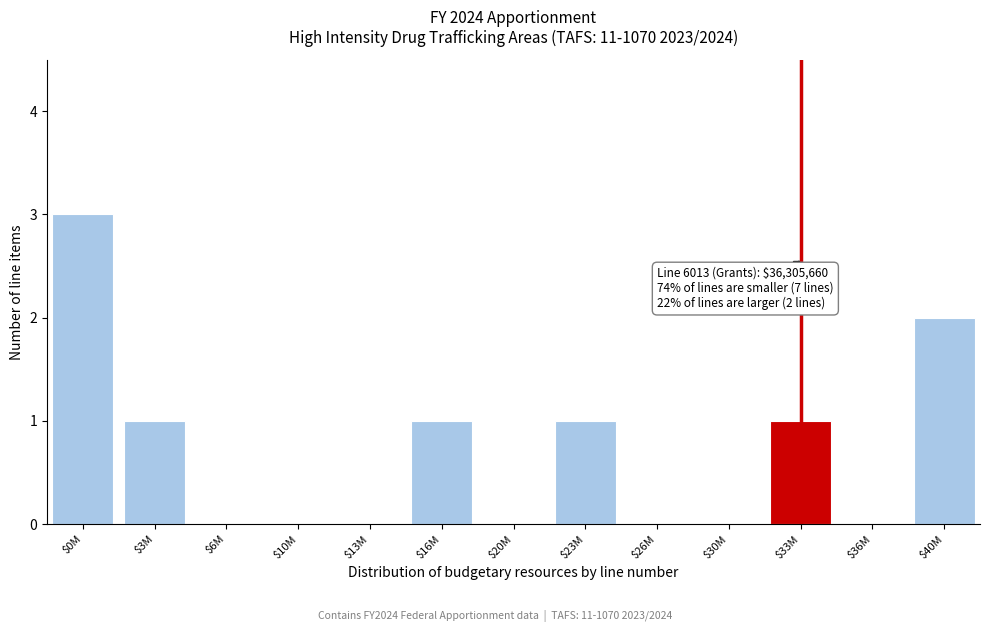

At which category does the chart reach its peak across all series?

$0M